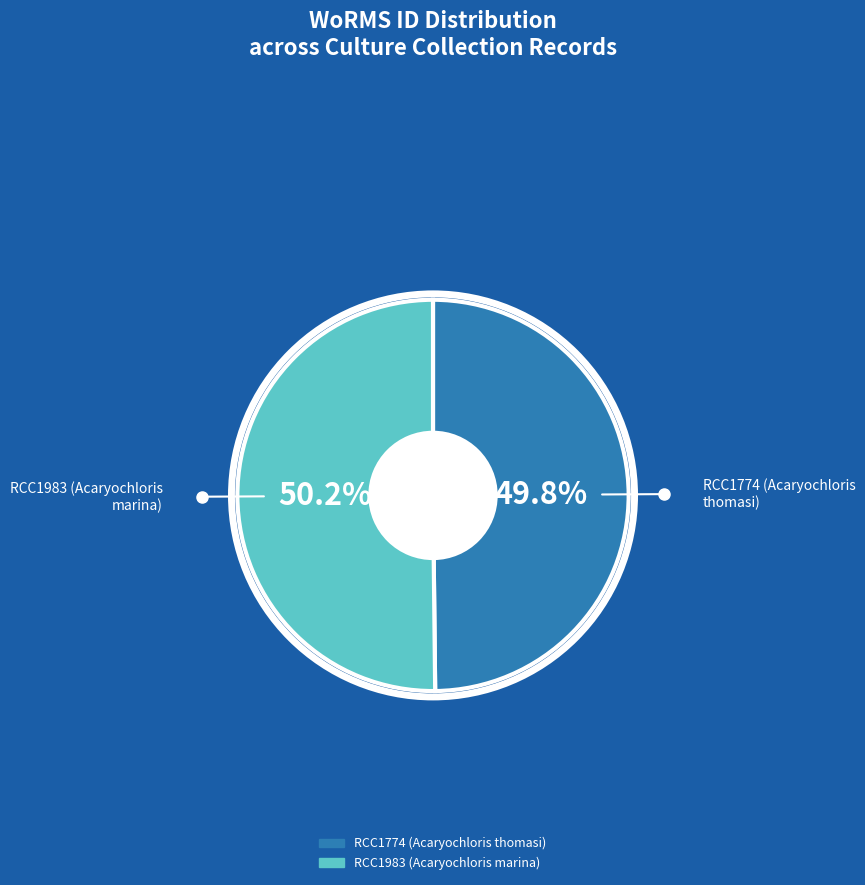

What percentage is the RCC1983 (Acaryochloris marina) slice, to the nearest percent?

50%